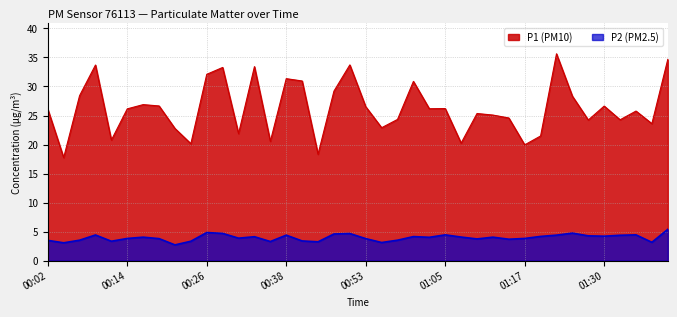

True or false: P1 and P2 cross at least once.

False